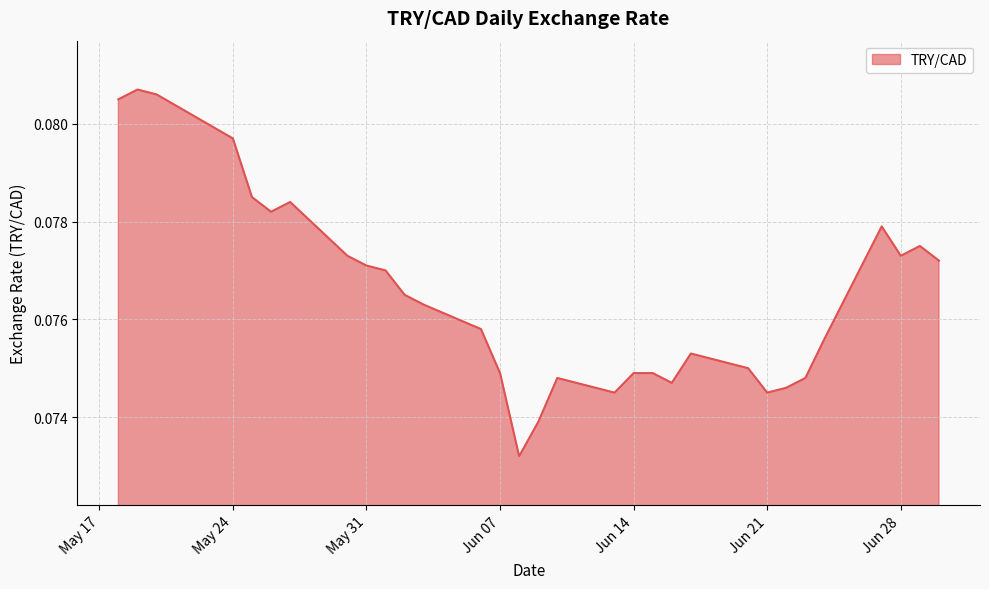

The chart shows a value of 0.0 at Jun 21. True or false?

False